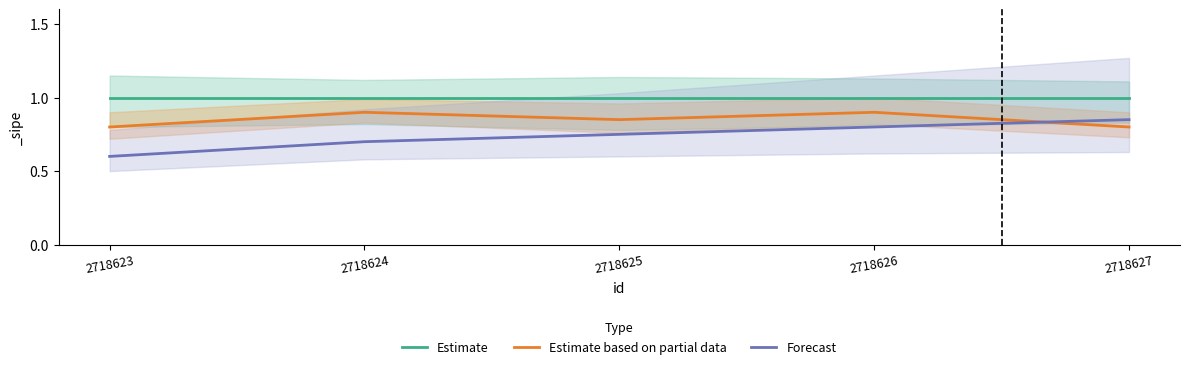

List the series in order of their peak value, highest first.

Estimate, Estimate based on partial data, Forecast